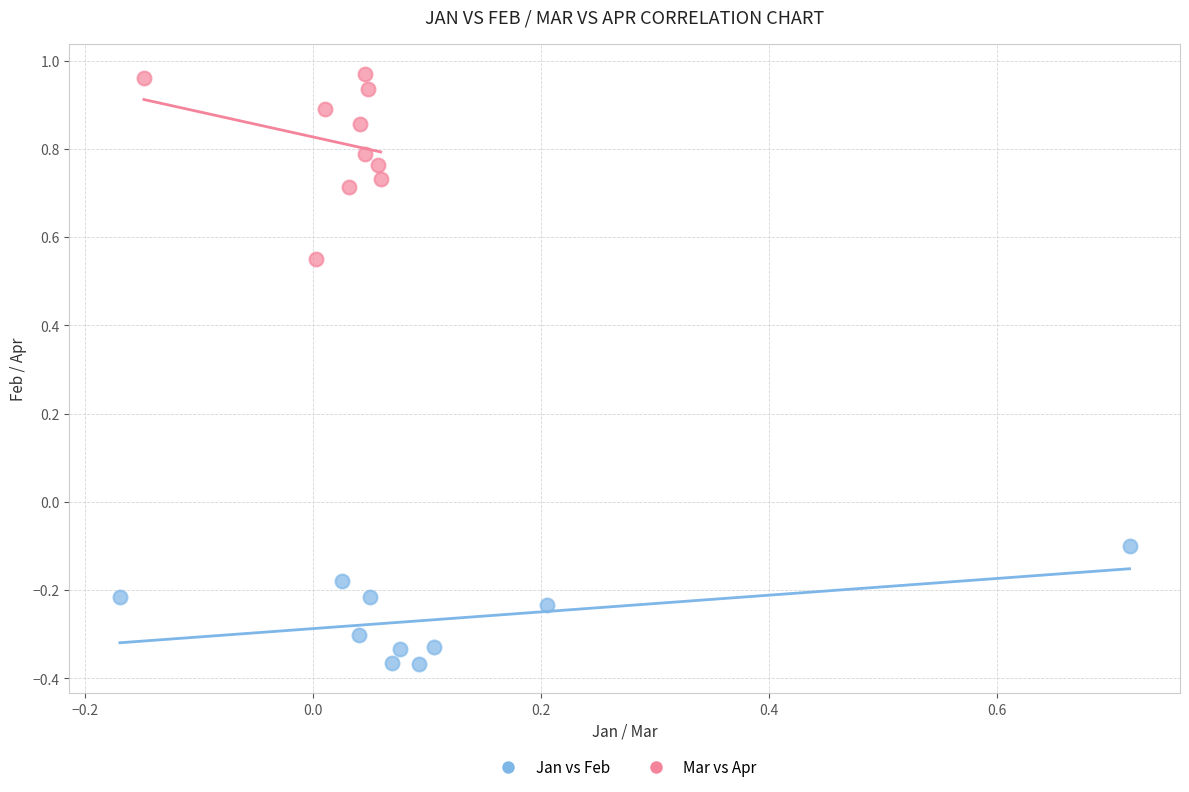

Which series contains the lowest Y value?

Jan vs Feb